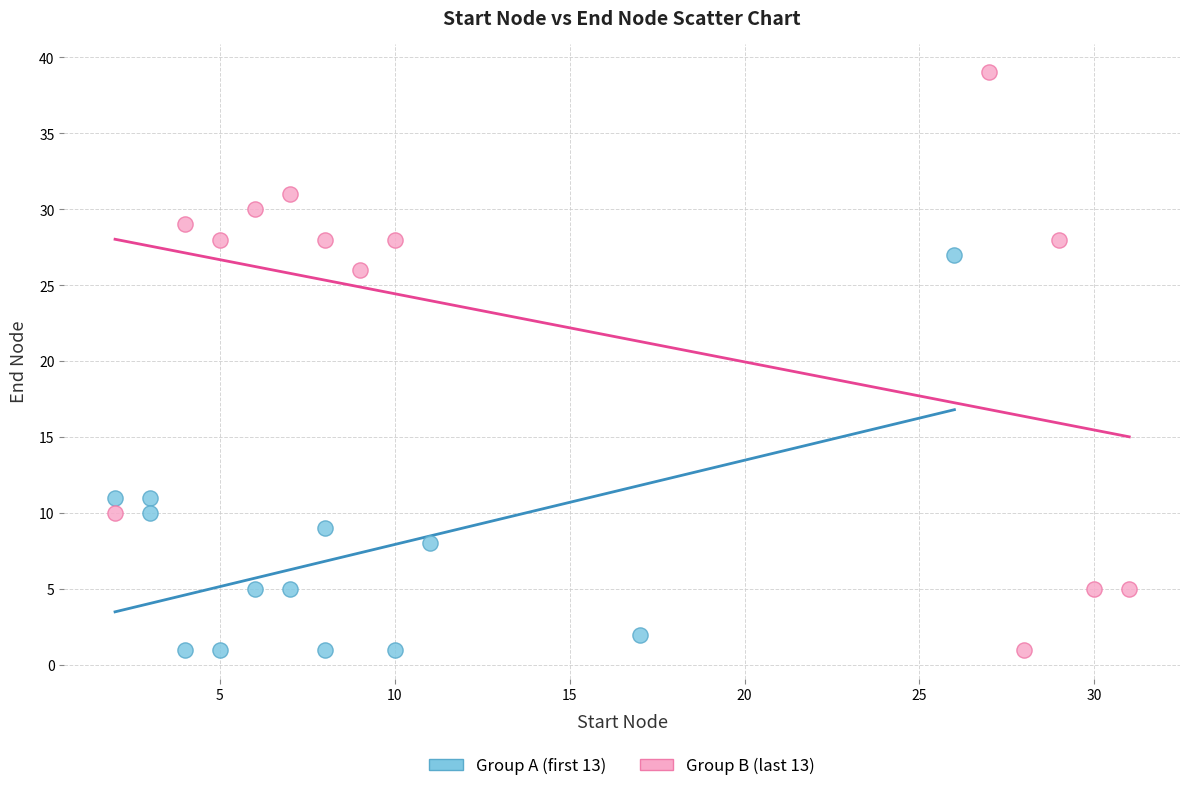

Which series reaches the maximum Y coordinate?

Group B (last 13)